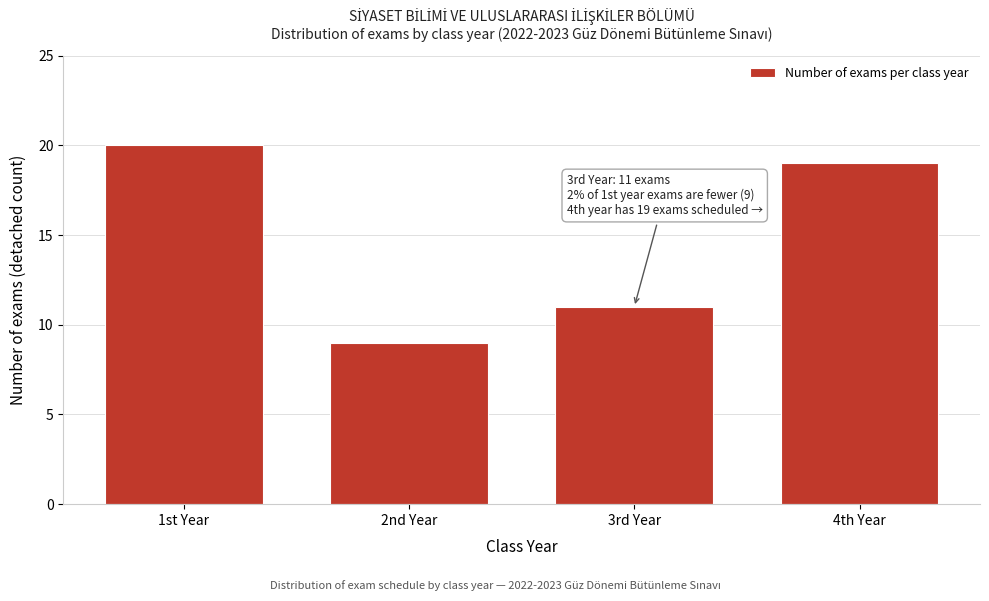

Reading right to left, list all the values displayed in this chart.

4th Year=19	3rd Year=11	2nd Year=9	1st Year=20